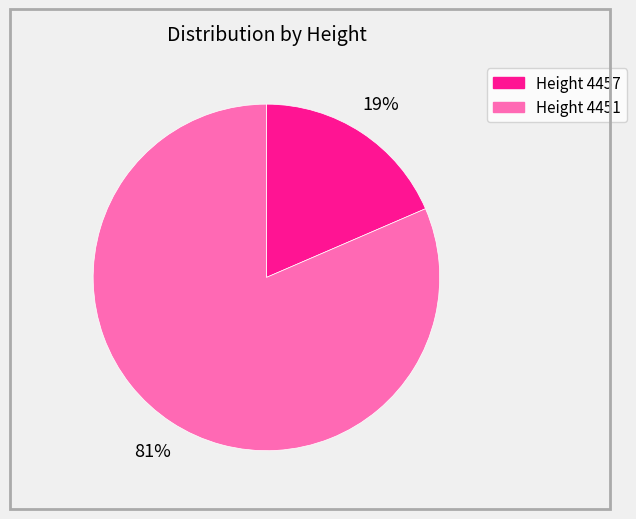

To the nearest percent, what is the average slice percentage?

50%